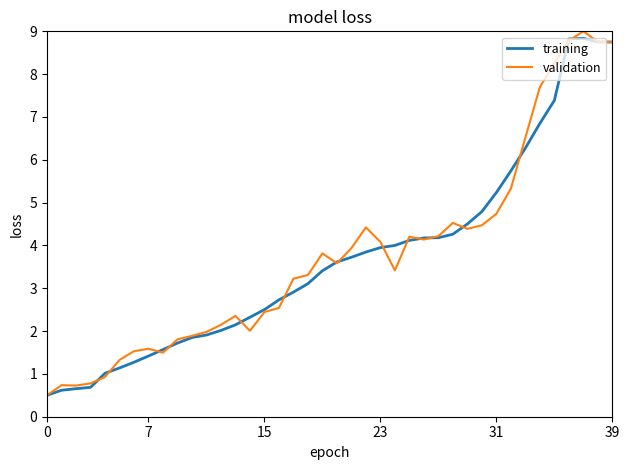

What is the smallest value displayed?

0.5